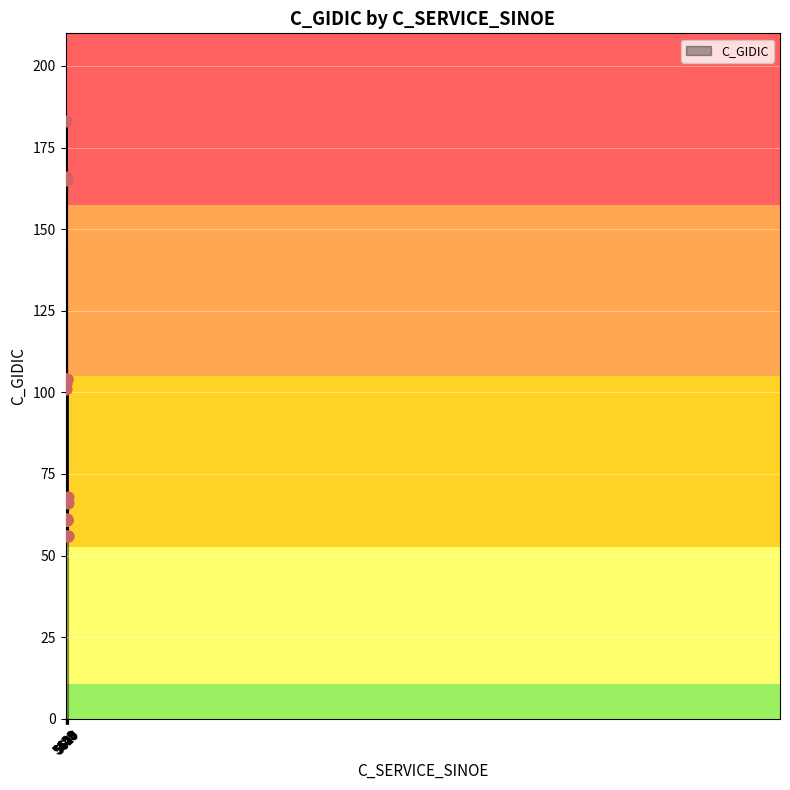

What is the minimum value shown in the chart?

56.0